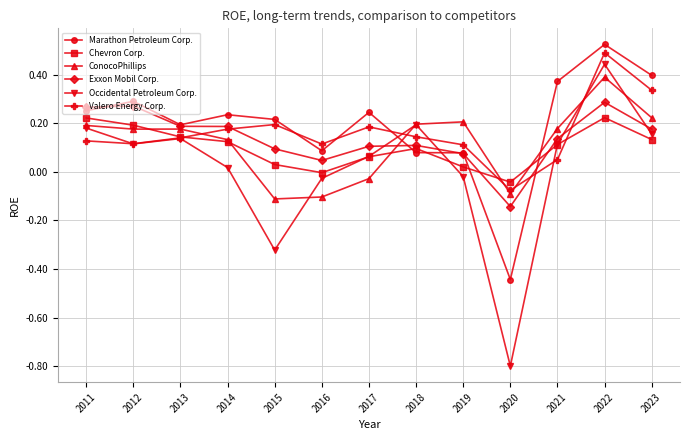

True or false: Occidental Petroleum Corp. has more than 2 interior local peaks.

True